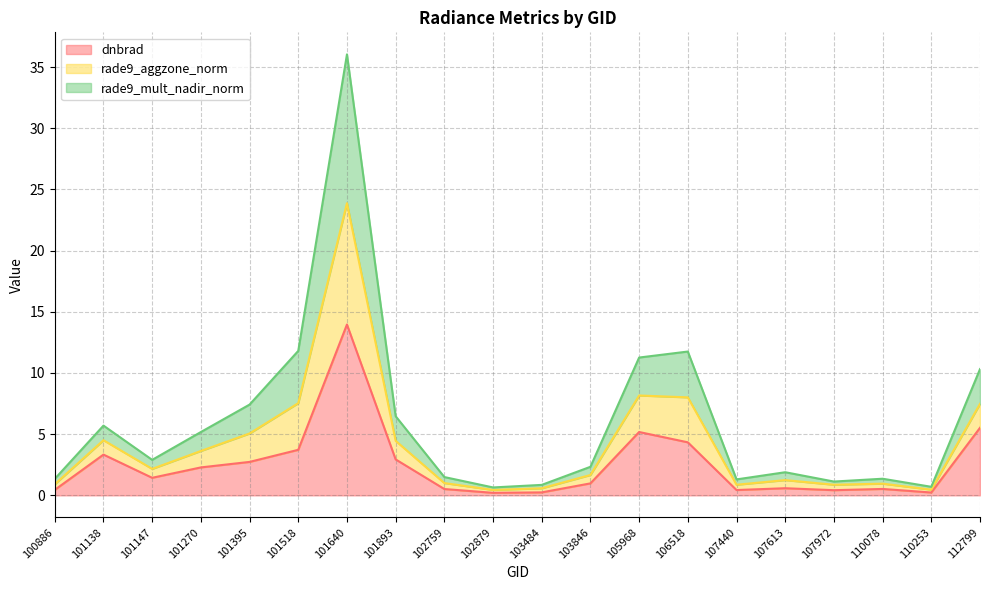

True or false: dnbrad has a value of 3.9 at 101270.

False